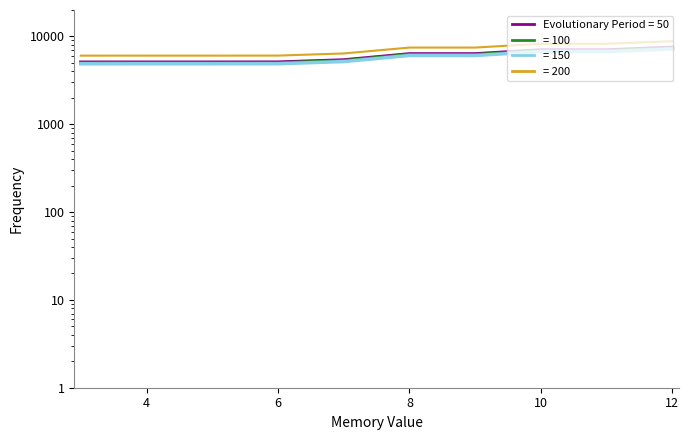

True or false: there are more than 1 points higher than both neighbors.

False